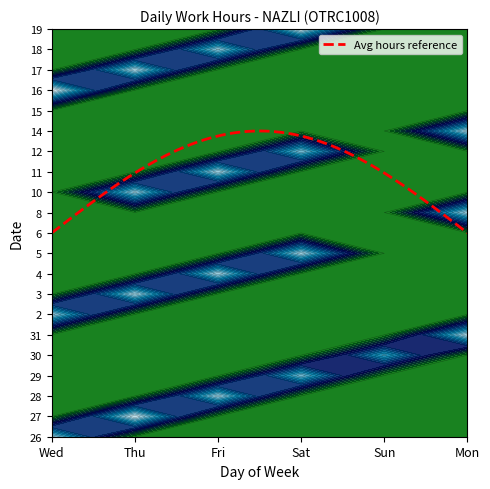

What is the greatest value displayed?

13.3